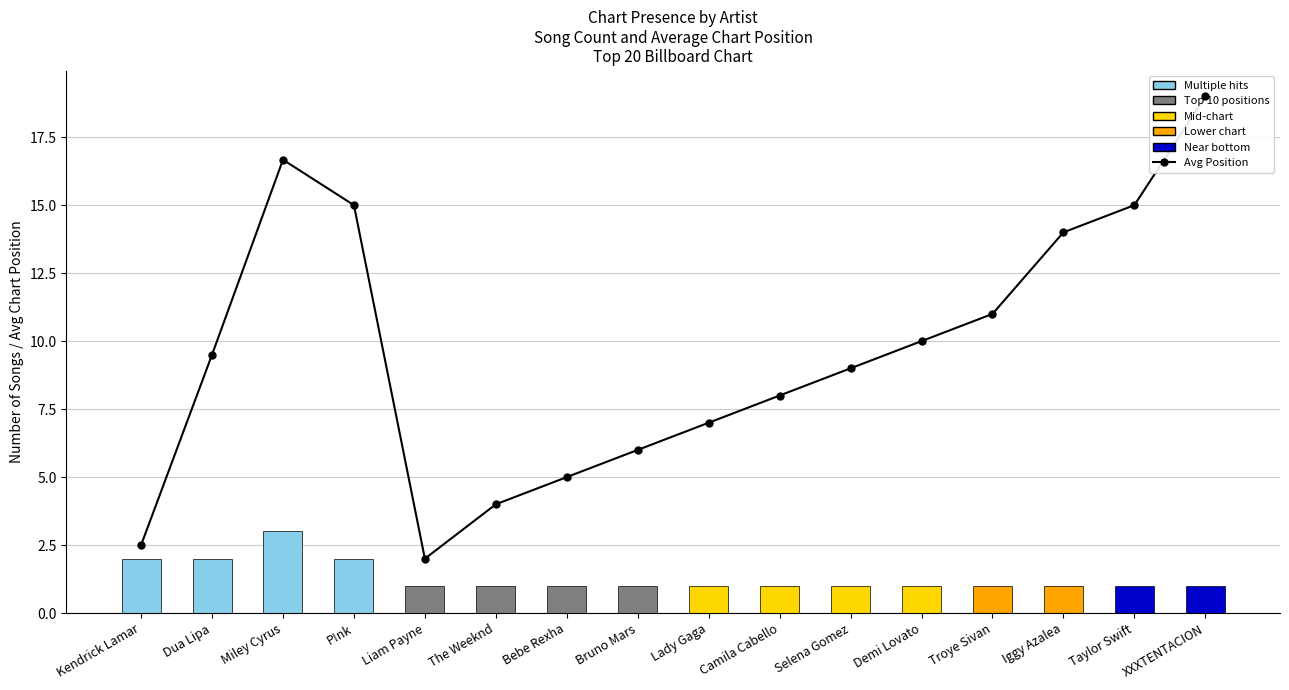

Which series changed the most between Camila Cabello and XXXTENTACION?

Avg Position